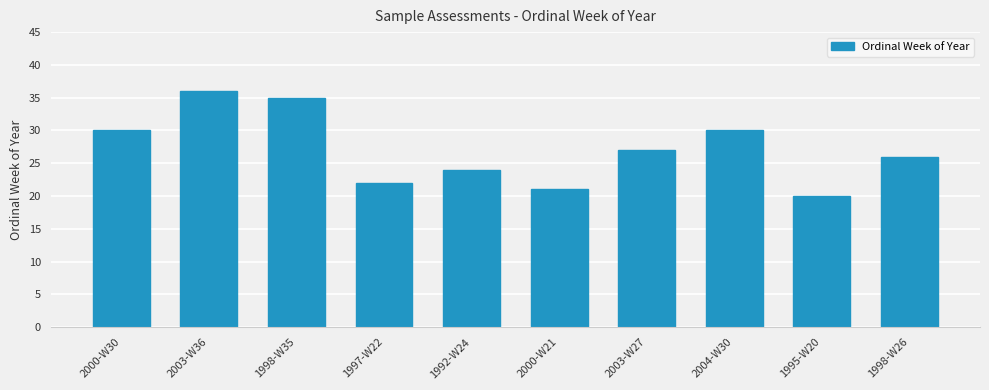

Which label corresponds to the largest value in the chart?

2003-W36